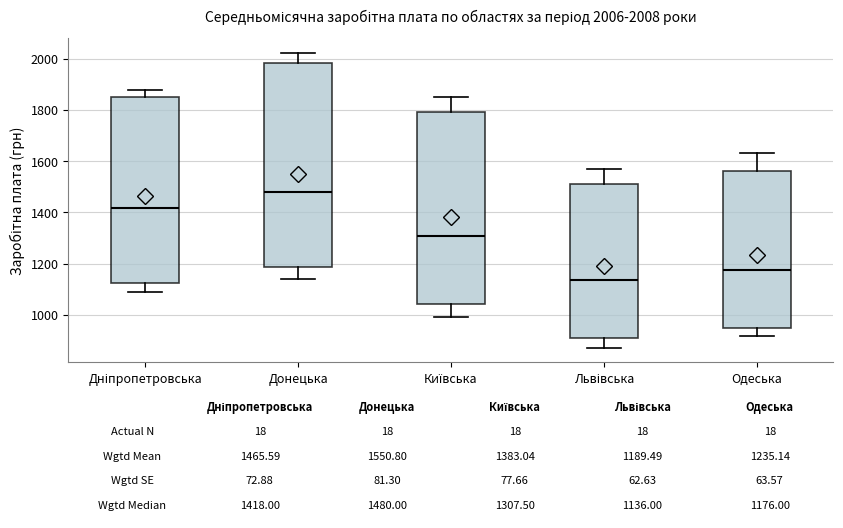

Which box's median line is the lowest?

Львівська